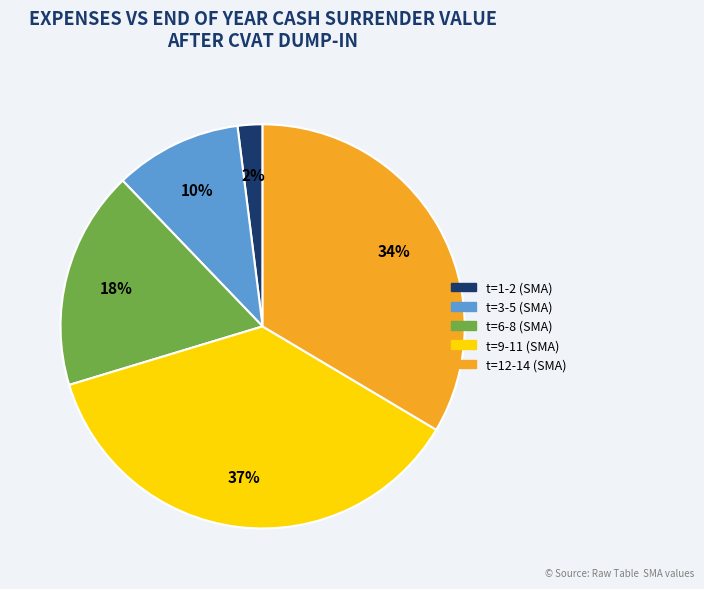

To the nearest percent, what is the average slice percentage?

20%